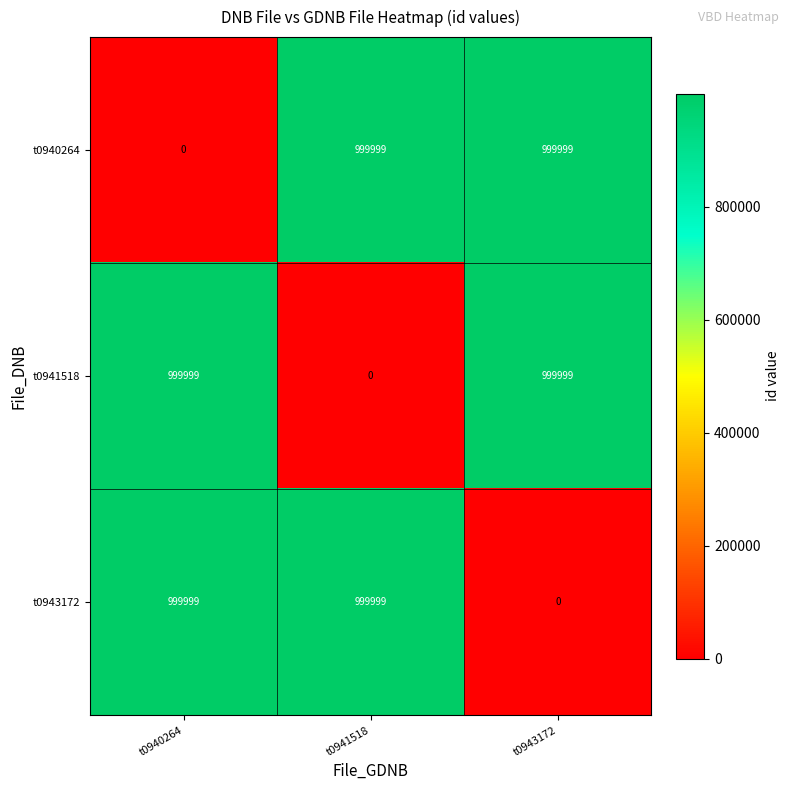

Is it true that t0943172 equals 999999 at t0941518?

True